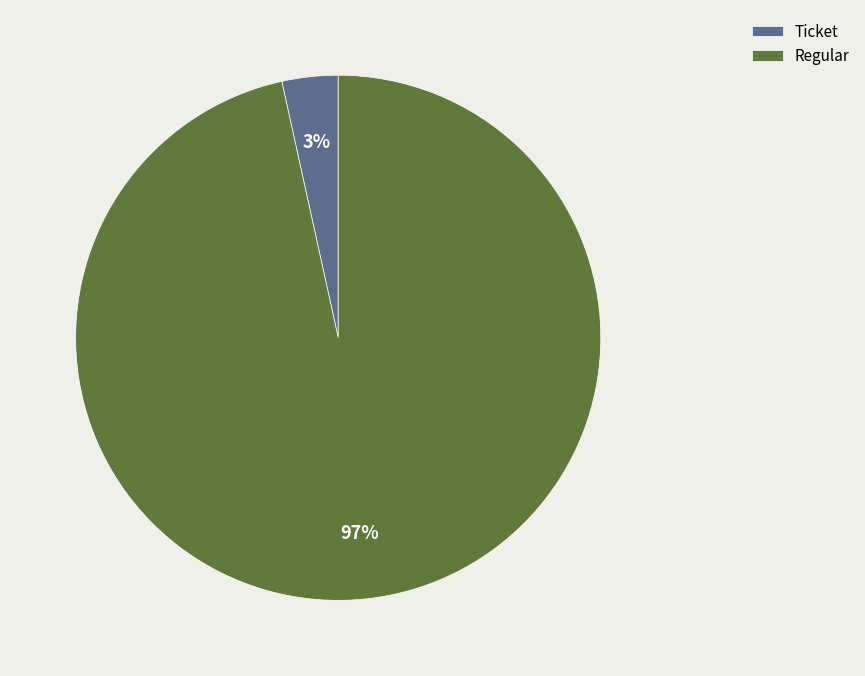

True or false: Ticket accounts for 11% of the total.

False